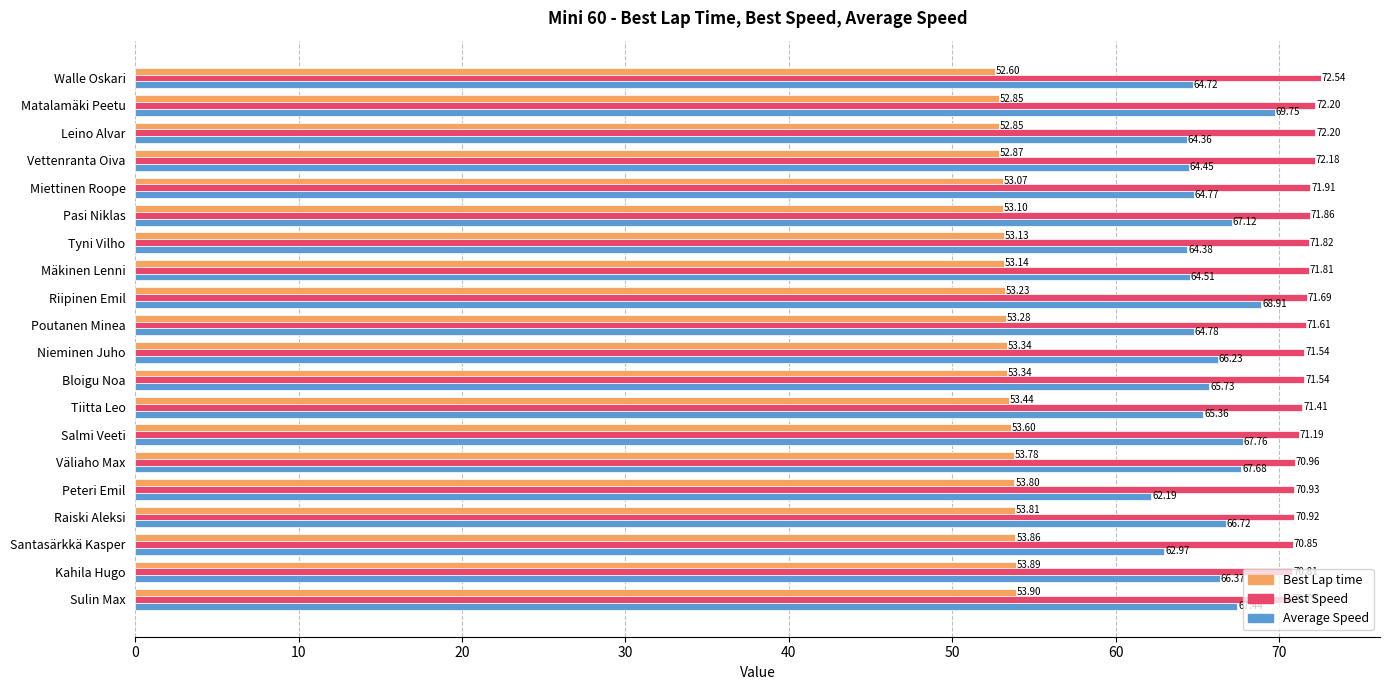

What is the average value of the Best Lap time series?

53.3